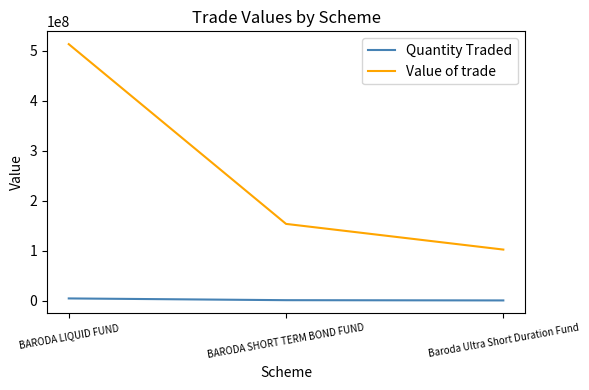

Which series has the largest total across all categories?

Value of trade